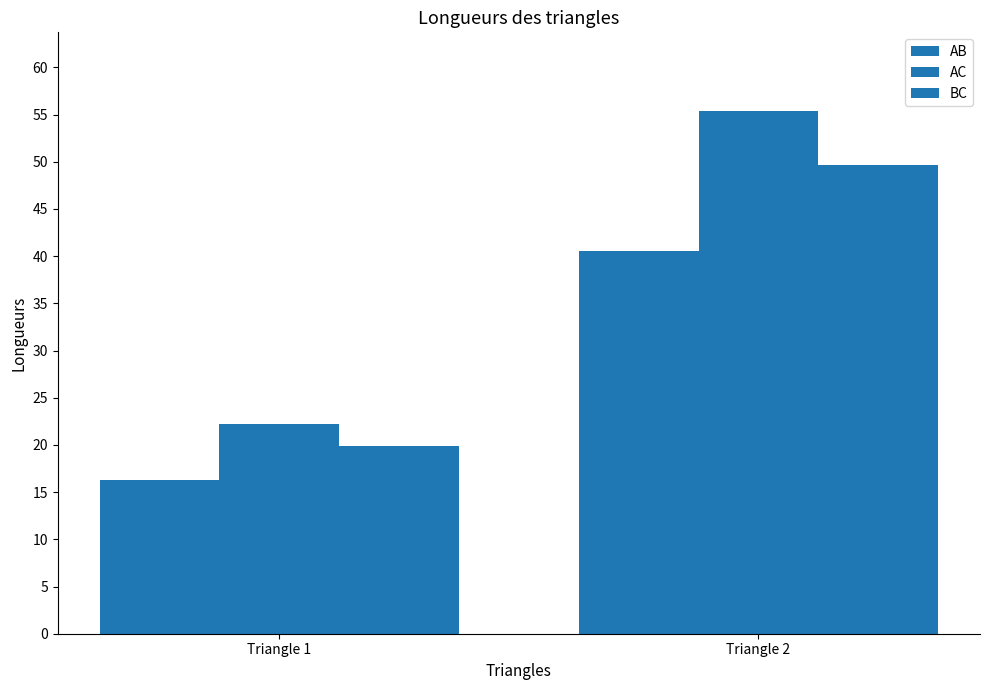

What is the difference between the maximum and minimum values in the AB series?

24.3